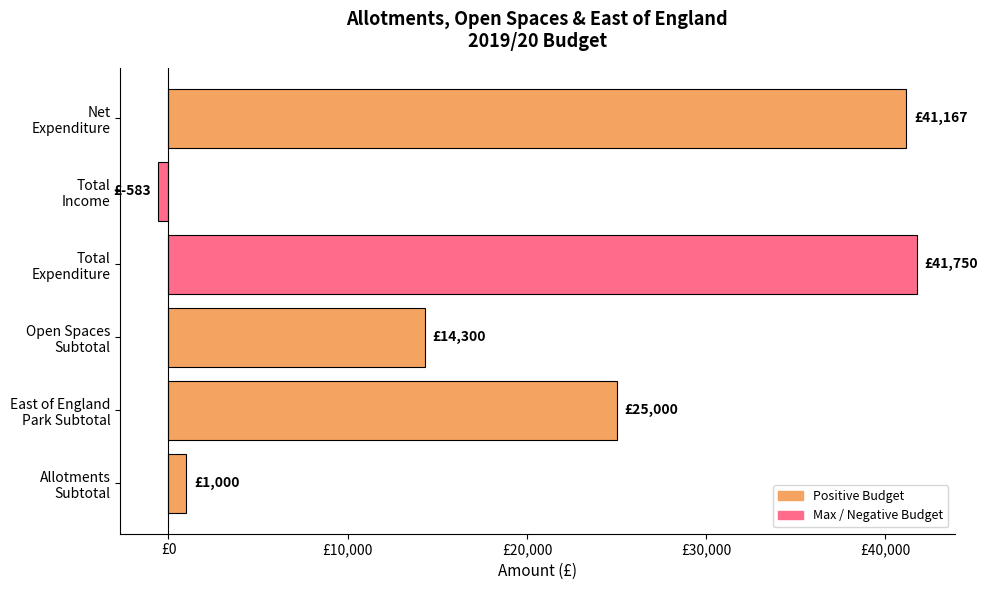

What is the sum of all values?

122634